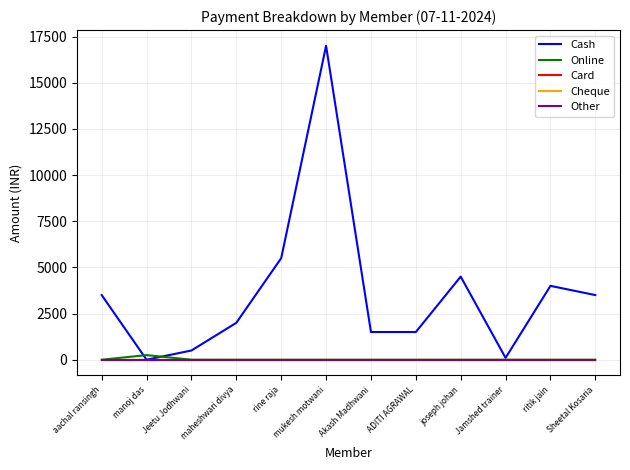

At which label is Cheque closest to 0?

aachal ransingh